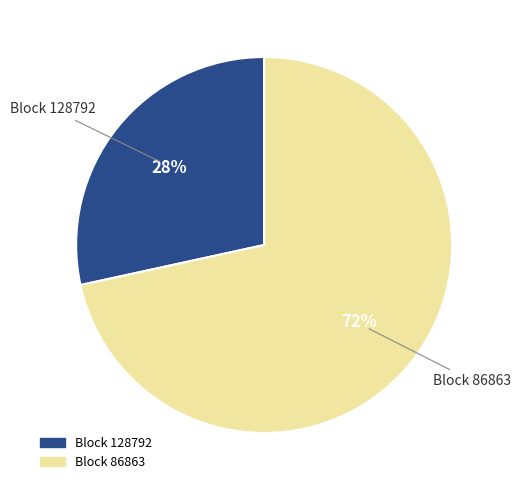

Is there a majority slice in this chart?

Yes